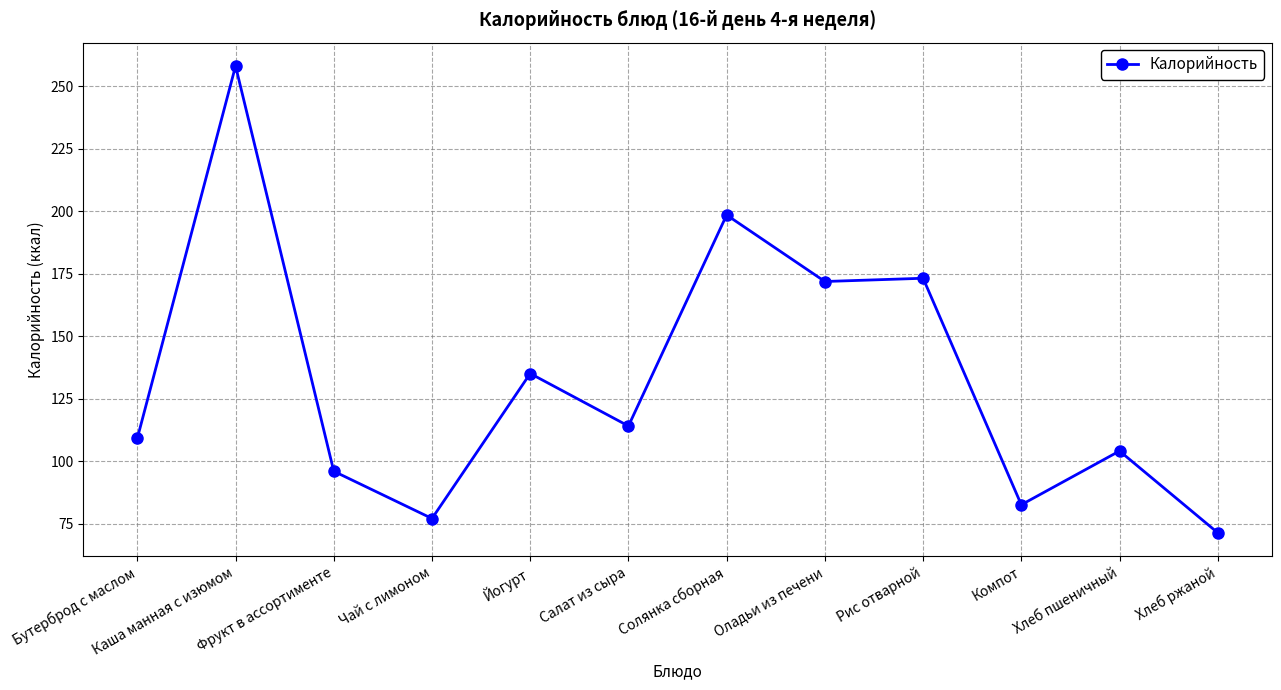

Does the chart have visible grid lines?

Yes